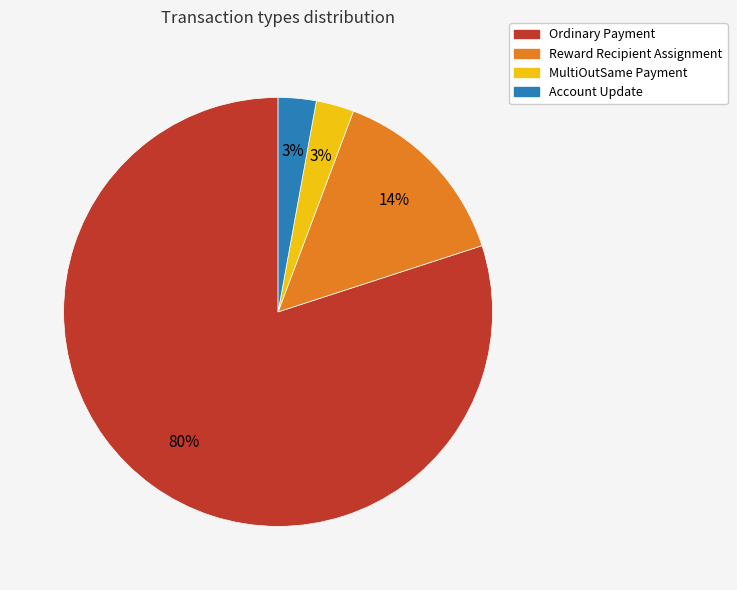

True or false: MultiOutSame Payment accounts for 3% of the total.

True